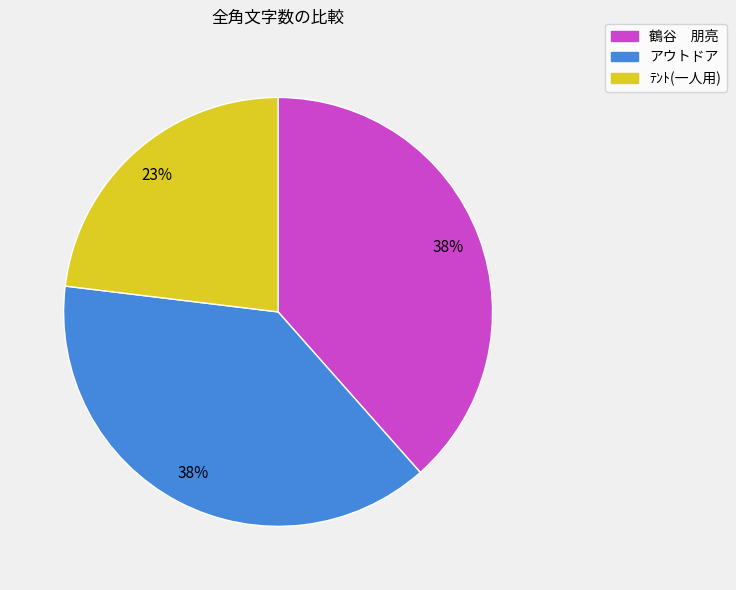

To the nearest percent, what is the combined percentage of ﾃﾝﾄ(一人用) and 鶴谷 朋亮?

62%